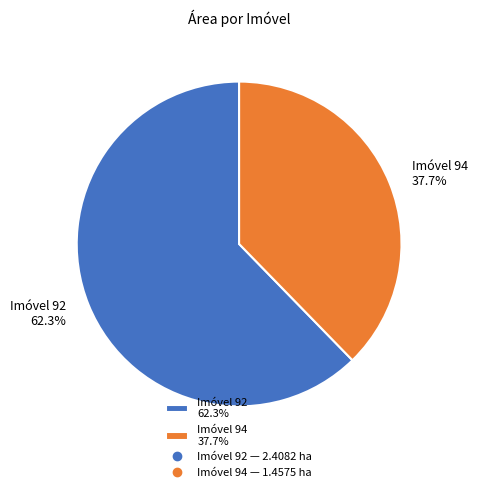

What is the ratio of the value at Imóvel 92 62.3% to the value at Imóvel 94 37.7%?

1.7